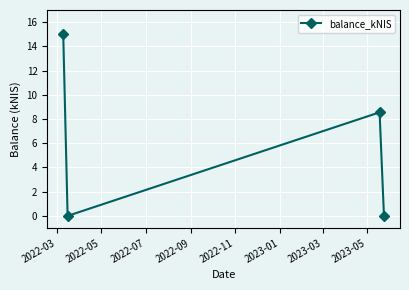

How many categories are shown in the chart?

4